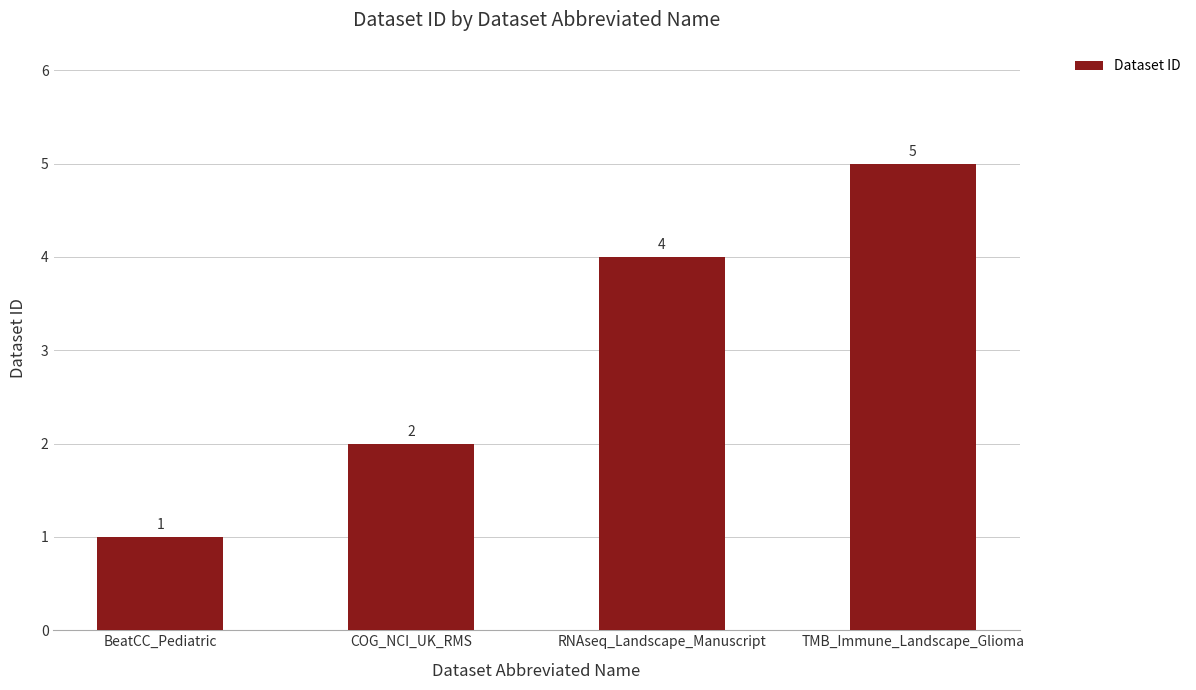

At which category does the chart reach its minimum across all series?

BeatCC_Pediatric